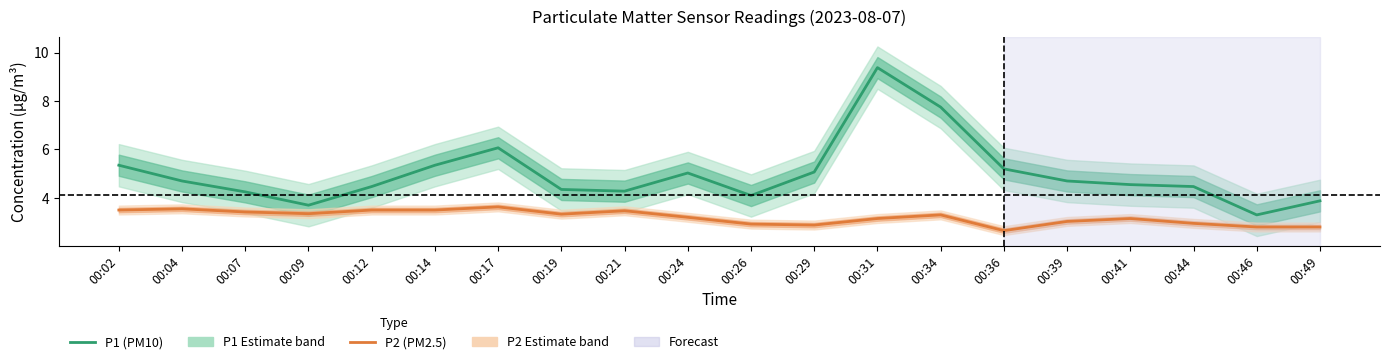

Rank the series by their average value, from lowest to highest.

P2 (PM2.5), P1 (PM10)